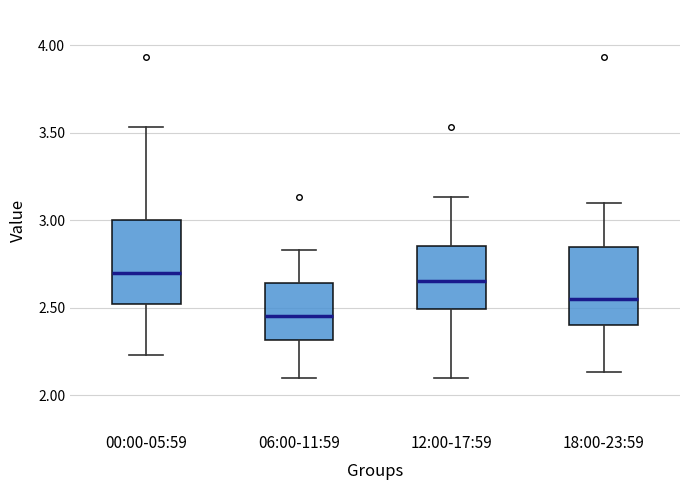

Reading left to right, read every box against the y-axis: the position of its median line, the range the box covers, and the ends of its whiskers. The values are not printed on the chart, so give them approximately, as read against the axis.

00:00-05:59: median 2.70, box 2.50 to 3.00, whiskers 2.25 to 3.55
06:00-11:59: median 2.45, box 2.30 to 2.65, whiskers 2.10 to 2.85
12:00-17:59: median 2.65, box 2.50 to 2.85, whiskers 2.10 to 3.15
18:00-23:59: median 2.55, box 2.40 to 2.85, whiskers 2.15 to 3.10